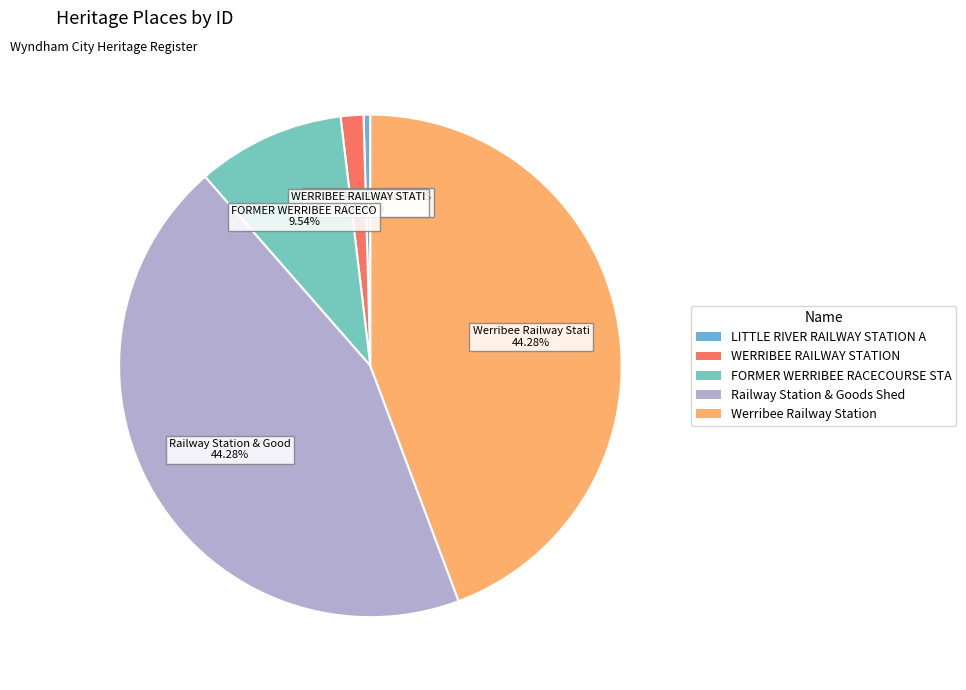

What is the smallest slice in the pie chart?

LITTLE RIVER RAILWAY STATION AND GOODS